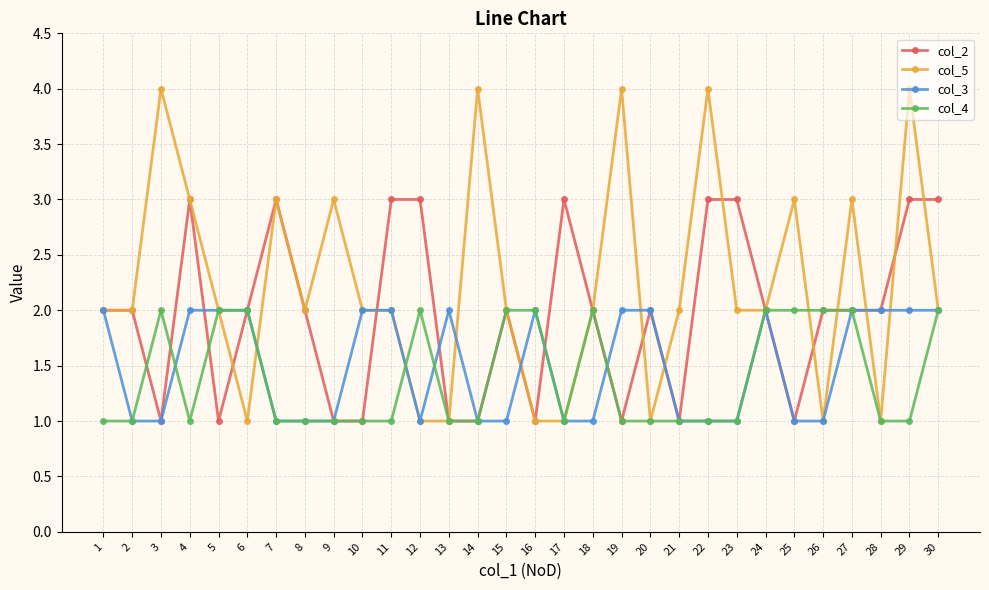

How many series are shown in this chart?

4